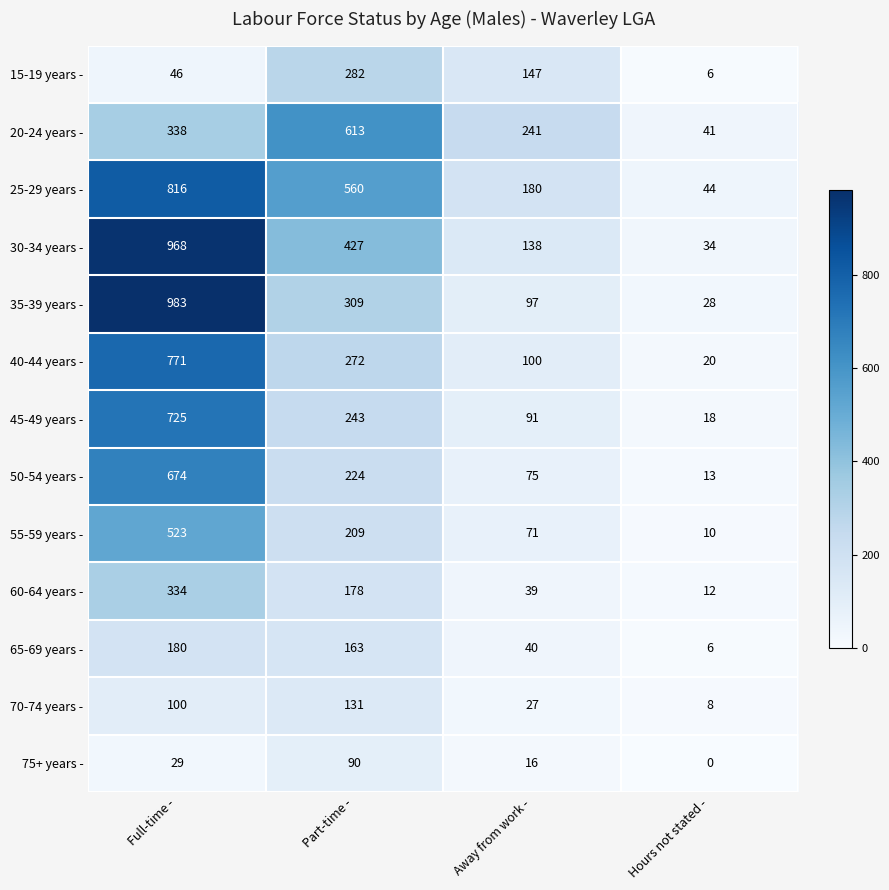

True or false: 20-24 years - has a value of 70 at Hours not stated -.

False